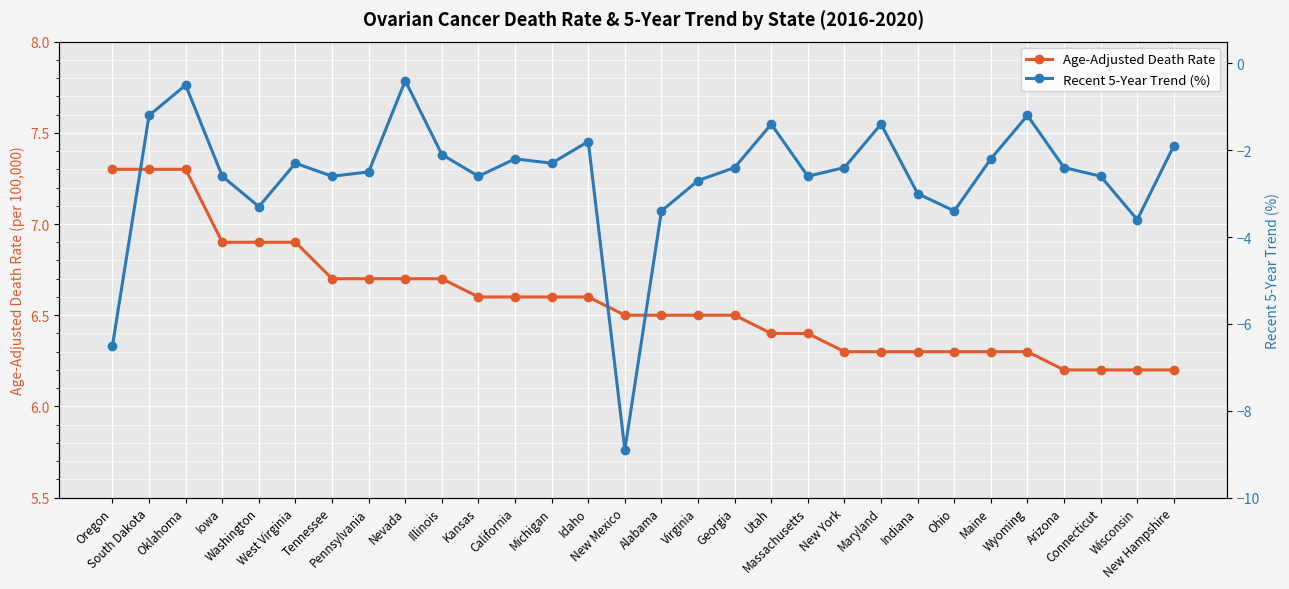

At Virginia, list the series in order from largest to smallest.

Age-Adjusted Death Rate, Recent 5-Year Trend (%)